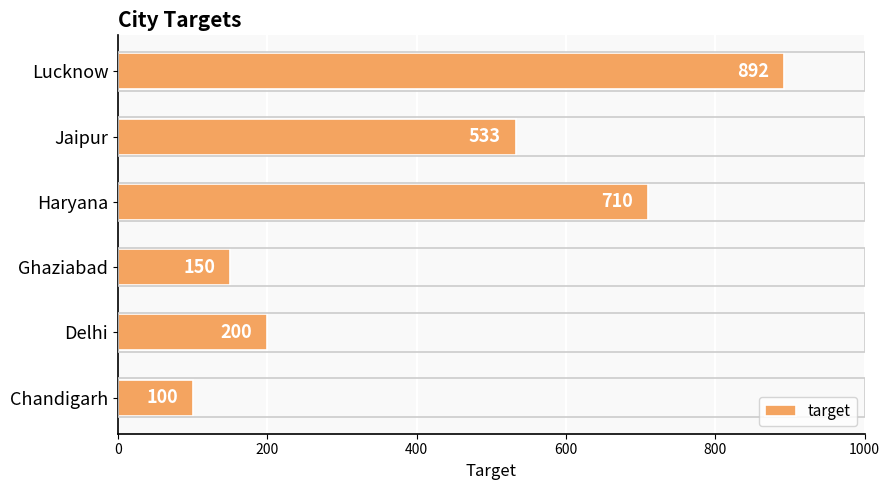

What is the minimum value shown in the chart?

100